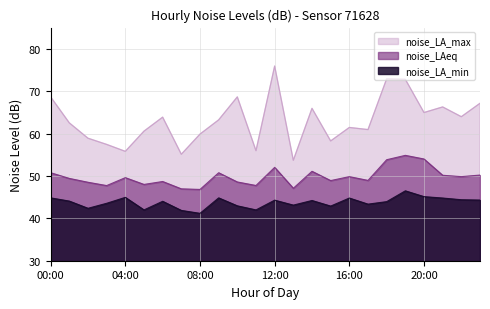

Does the chart have visible grid lines?

Yes